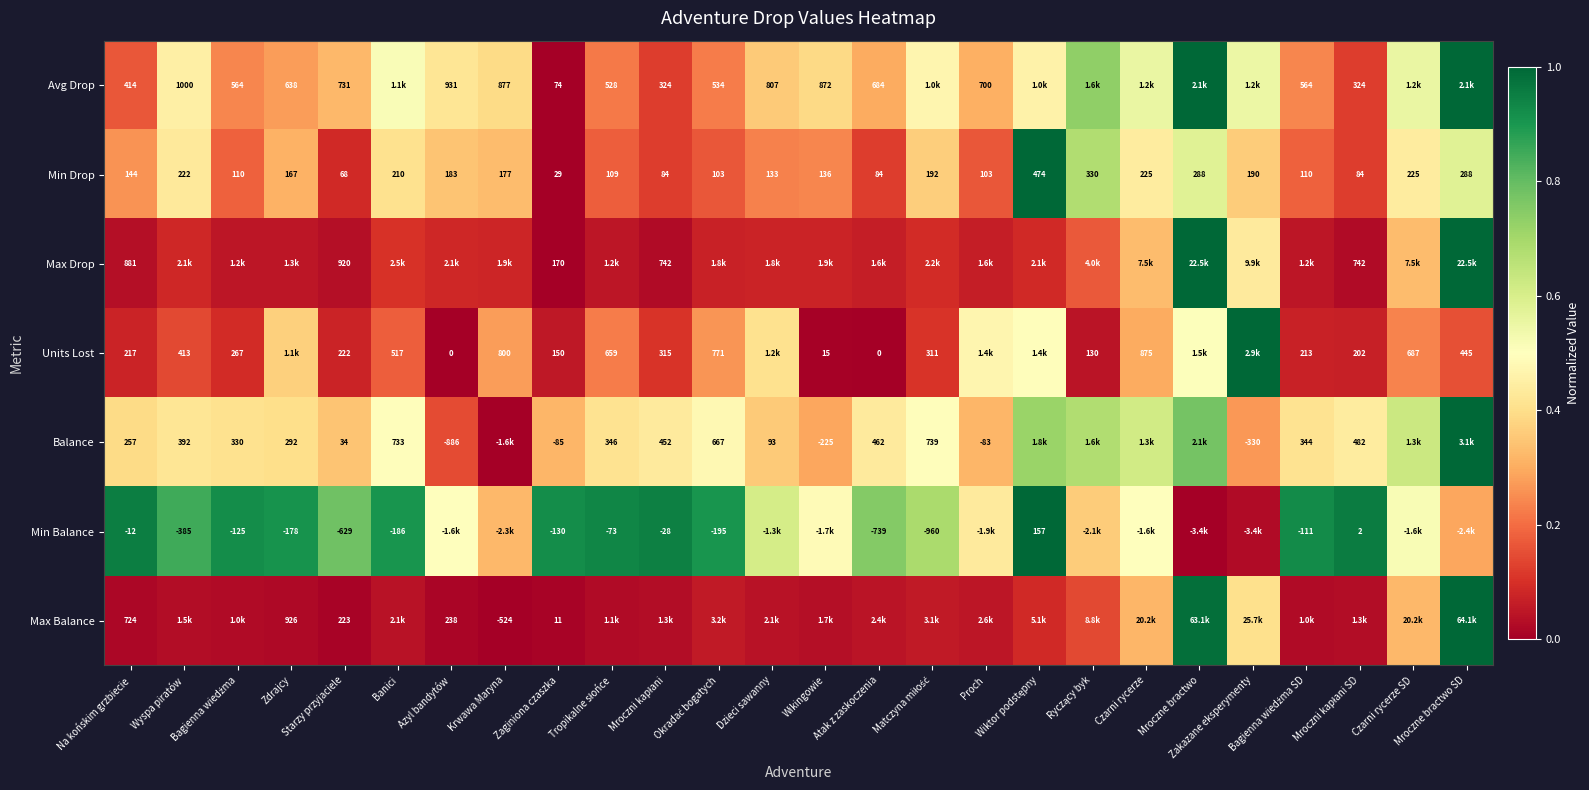

True or false: Min Drop has a value of 1.3 at Wiktor podstępny.

False